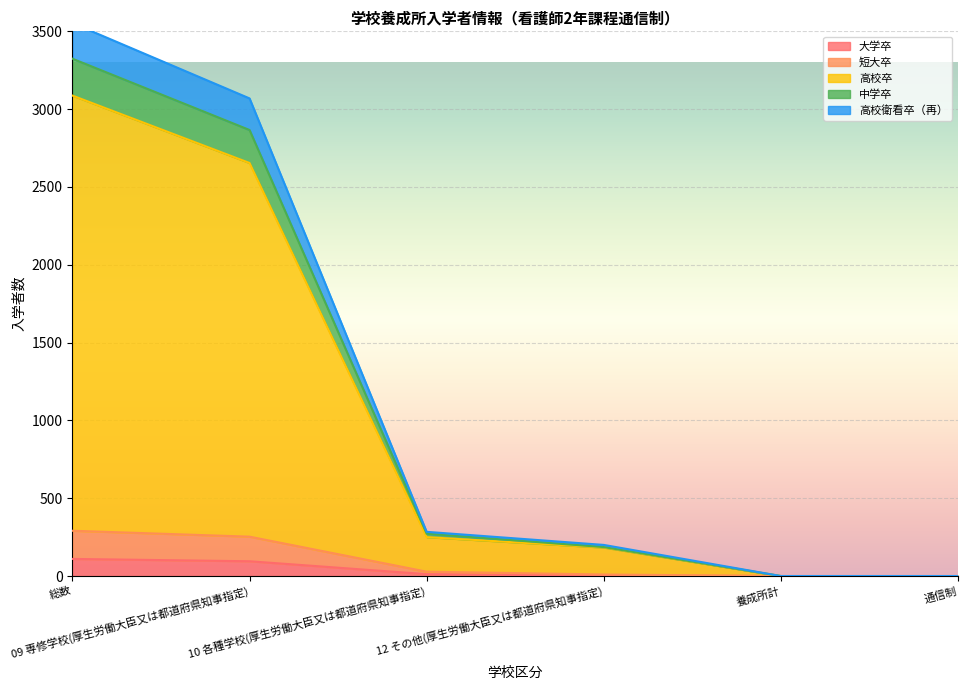

What is the difference between the maximum and minimum values in the 大学卒 series?

110